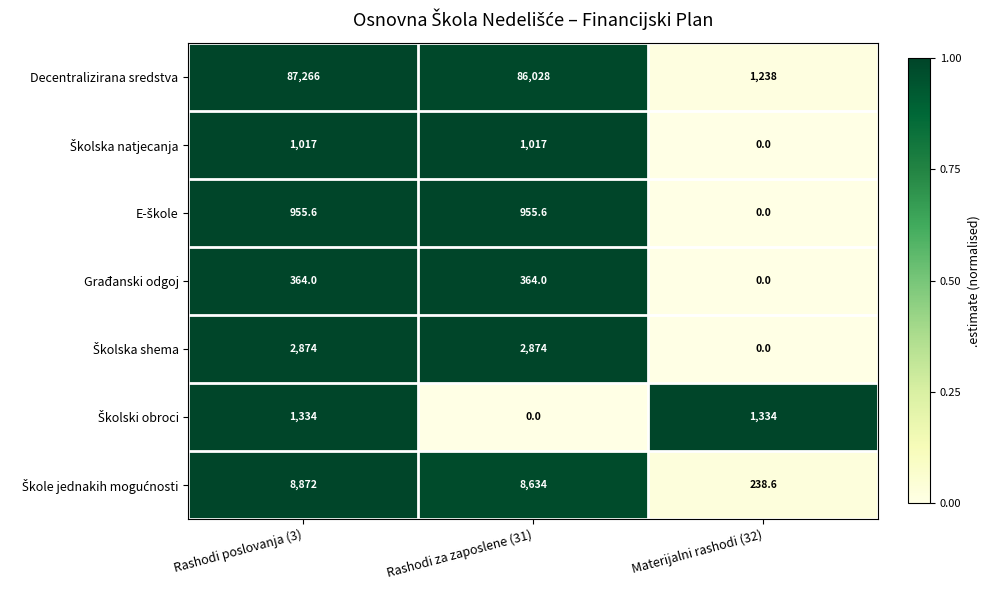

What is the total value across all series at Rashodi za zaposlene (31)?

99872.6